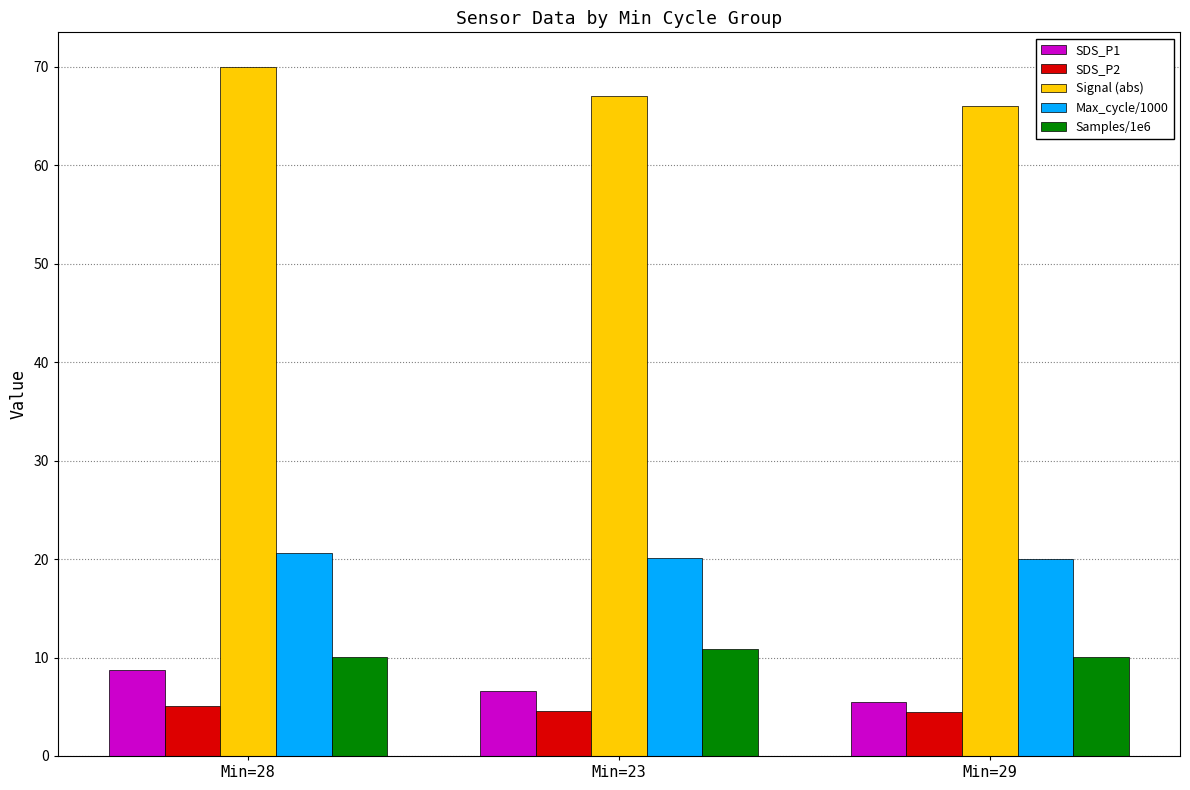

What is the difference between the Samples/1e6 values at Min=28 and Min=23?

0.8